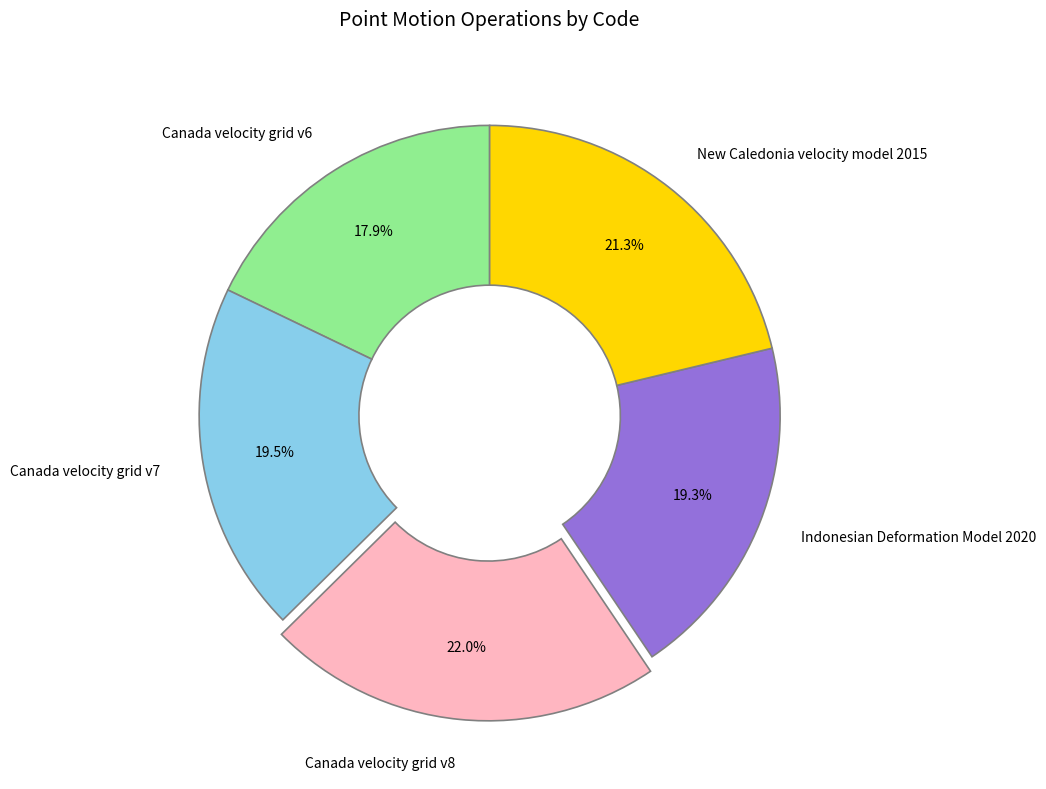

Which has a higher value, Canada velocity grid v7 or Canada velocity grid v6?

Canada velocity grid v7